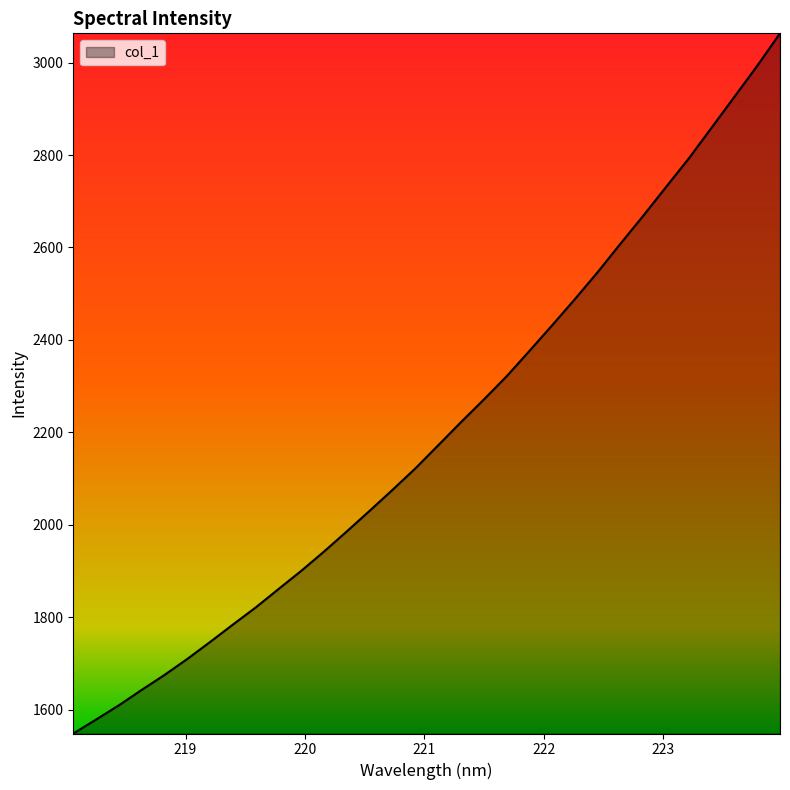

What is the difference between the maximum and minimum values?

1515.2